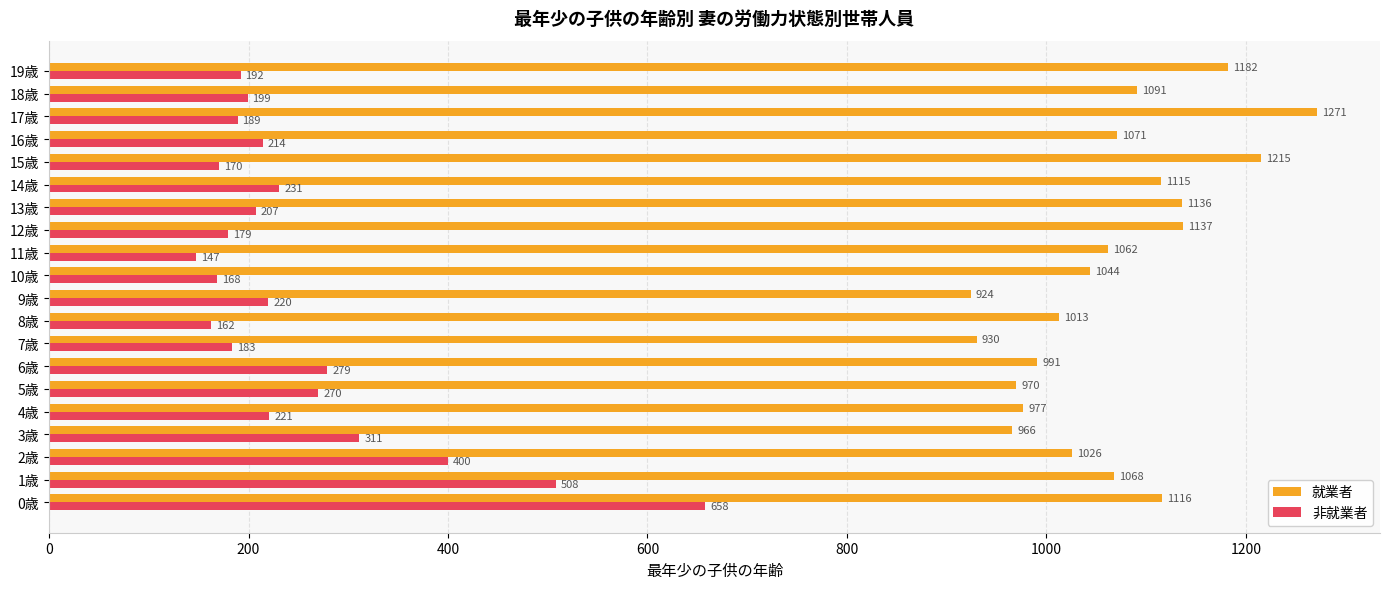

Rank the categories by 非就業者 value from highest to lowest.

0歳, 1歳, 2歳, 3歳, 6歳, 5歳, 14歳, 4歳, 9歳, 16歳, 13歳, 18歳, 19歳, 17歳, 7歳, 12歳, 15歳, 10歳, 8歳, 11歳